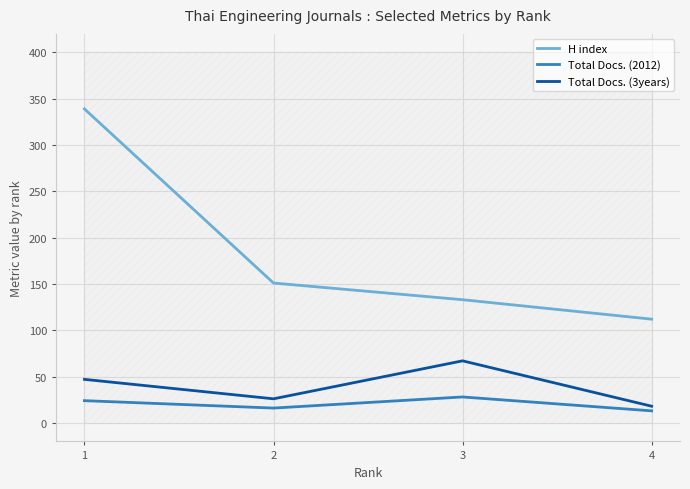

How many data points in Total Docs. (2012) are less than 24?

2